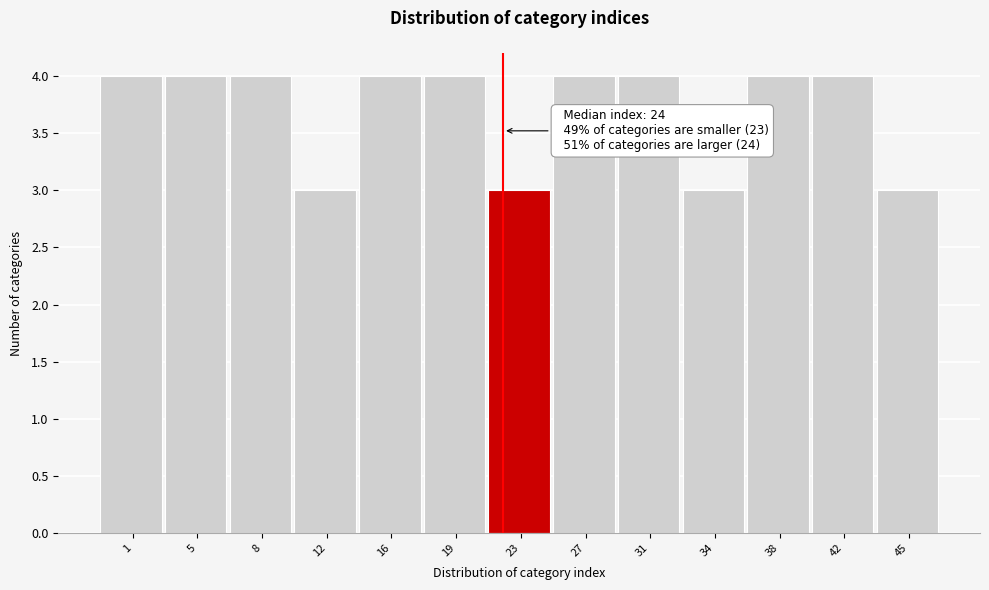

Reading left to right, what are all the values shown in this chart?

1=4	5=4	8=4	12=3	16=4	19=4	23=3	27=4	31=4	34=3	38=4	42=4	45=3